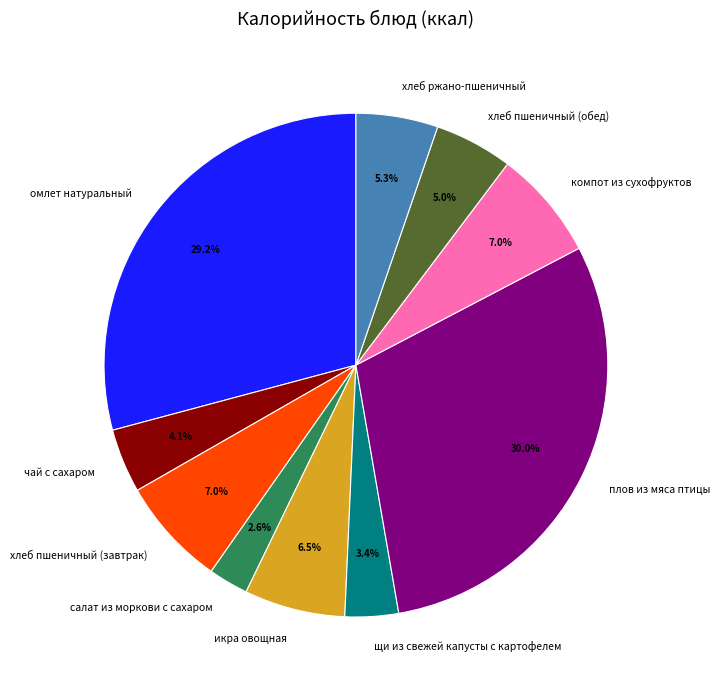

What is the total percentage of хлеб пшеничный (завтрак) and щи из свежей капусты с картофелем?

10.4%